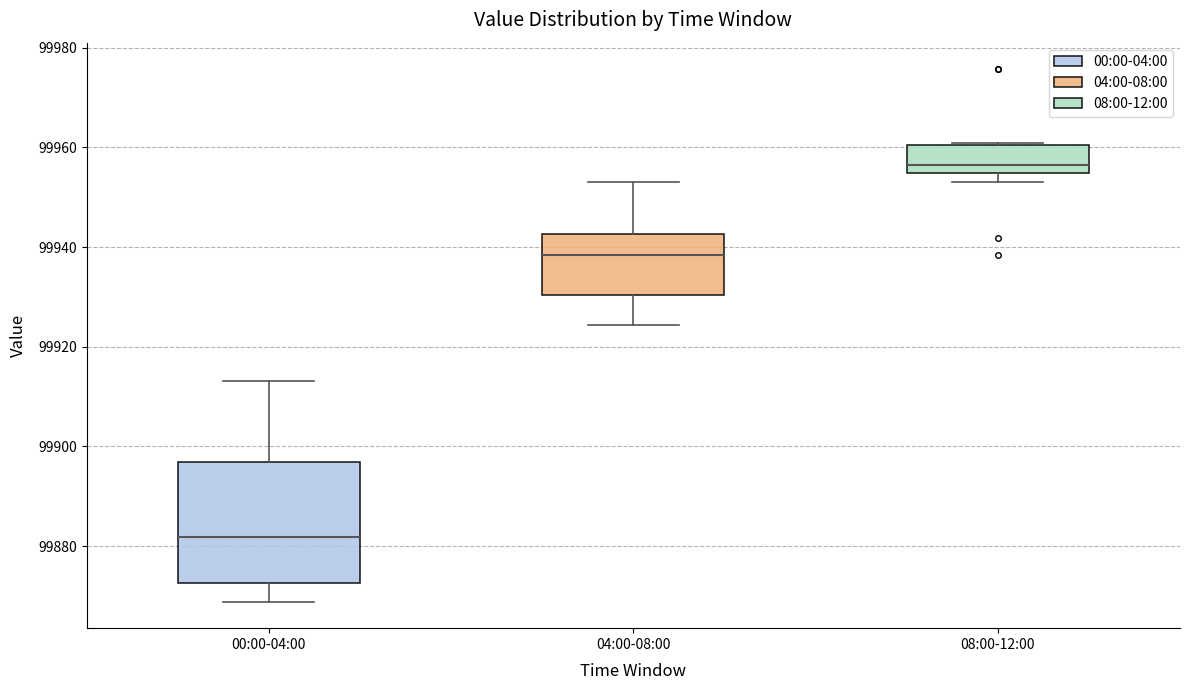

Where is the upper edge of the box for 00:00-04:00 on the y-axis? The values are not printed on the chart, so give them approximately, as read against the axis.

99896